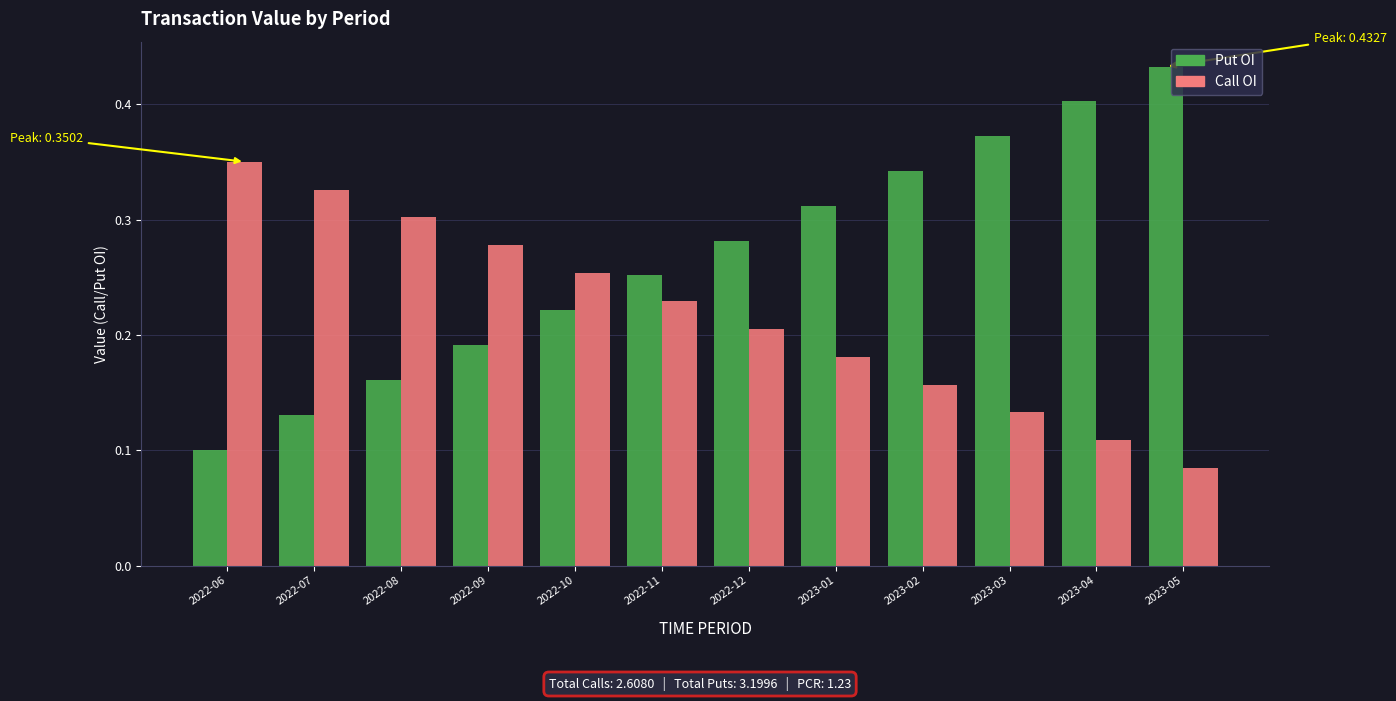

Which series has the largest range (max minus min)?

Put OI